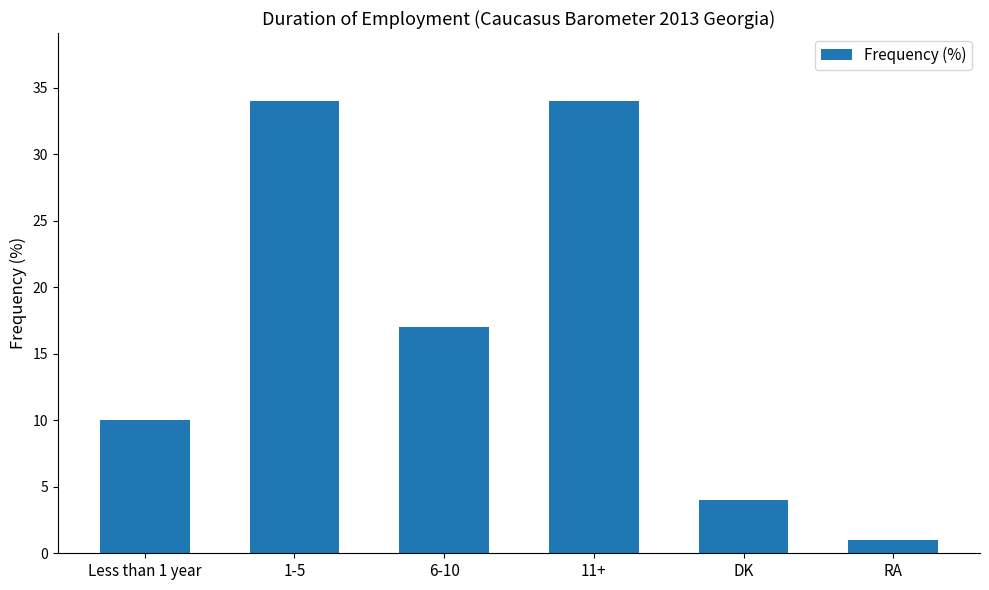

The value at 1-5 is 18. True or false?

False